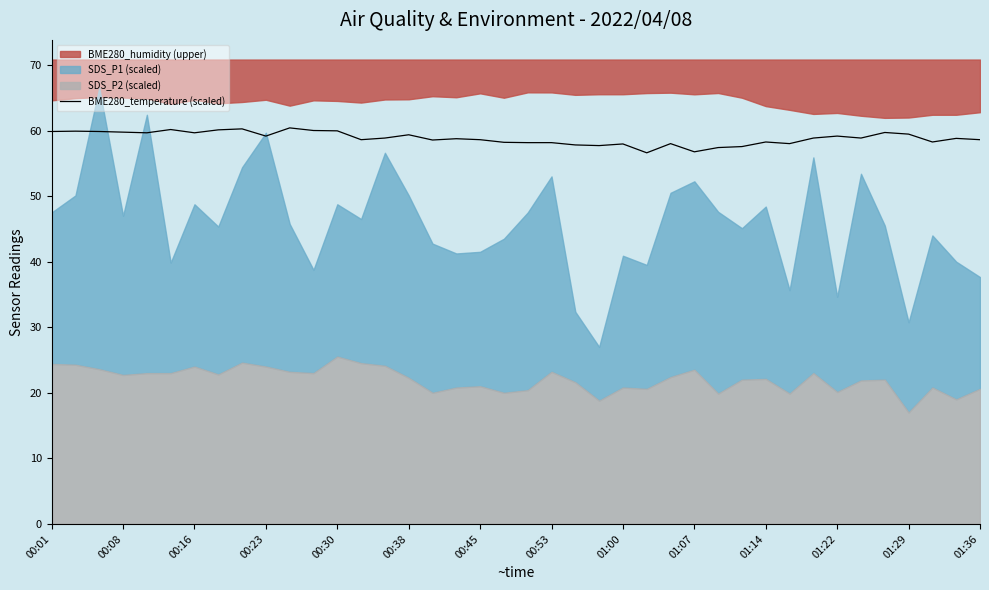

True or false: BME280_temperature (scaled) has a value of 56.8 at 01:07.

True